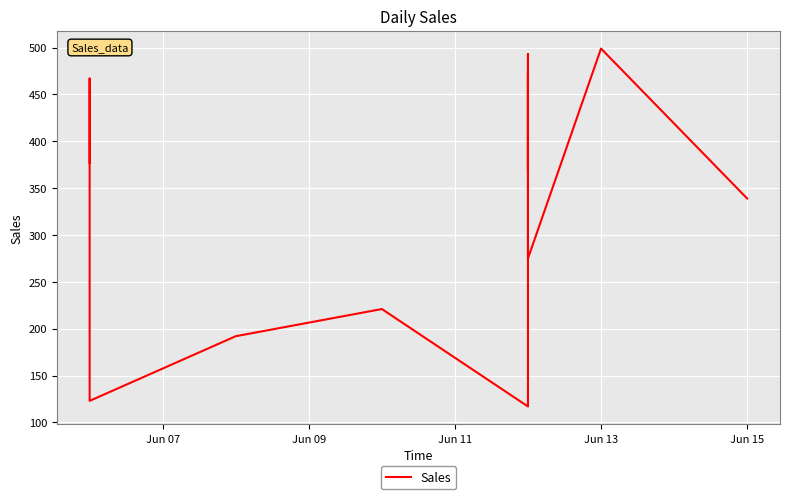

What is the label of the 11th point from the left?

Jun 13